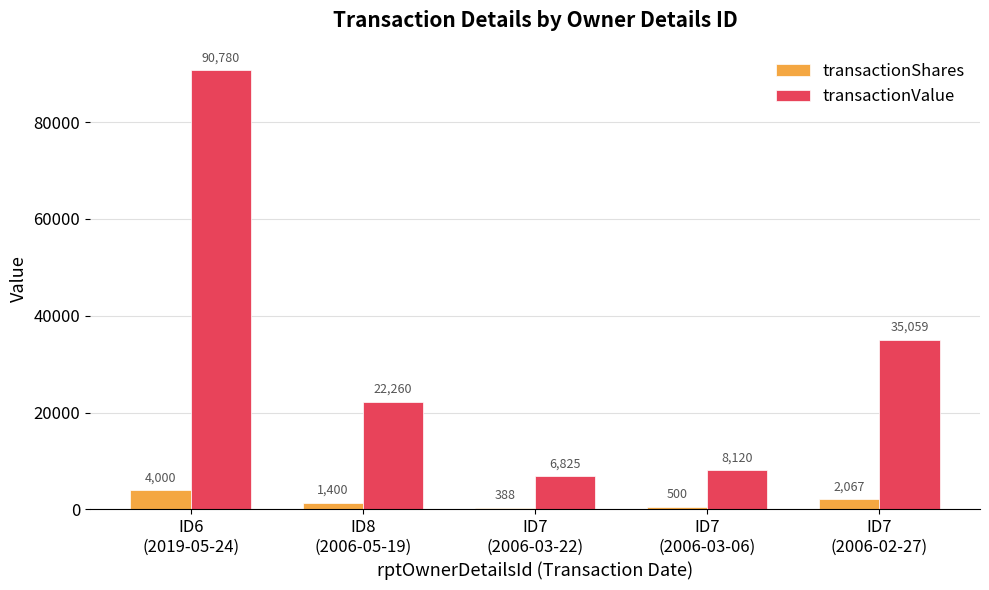

At ID7
(2006-02-27), list the series in order from smallest to largest.

transactionShares, transactionValue